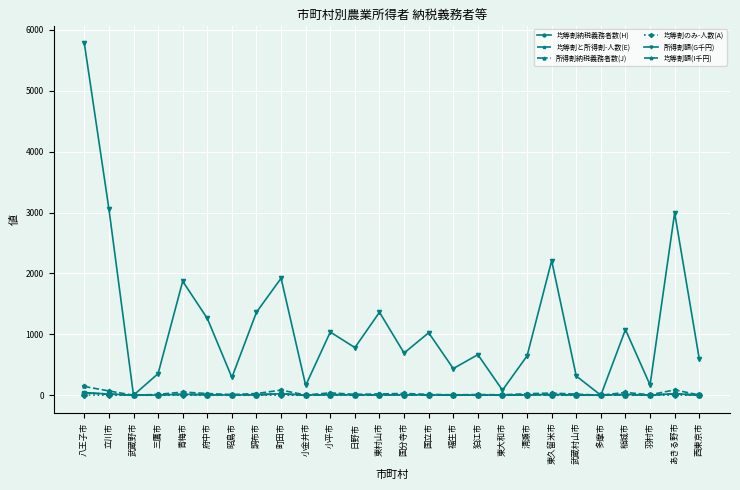

At which label does 所得割額(G千円) reach its minimum?

武蔵野市